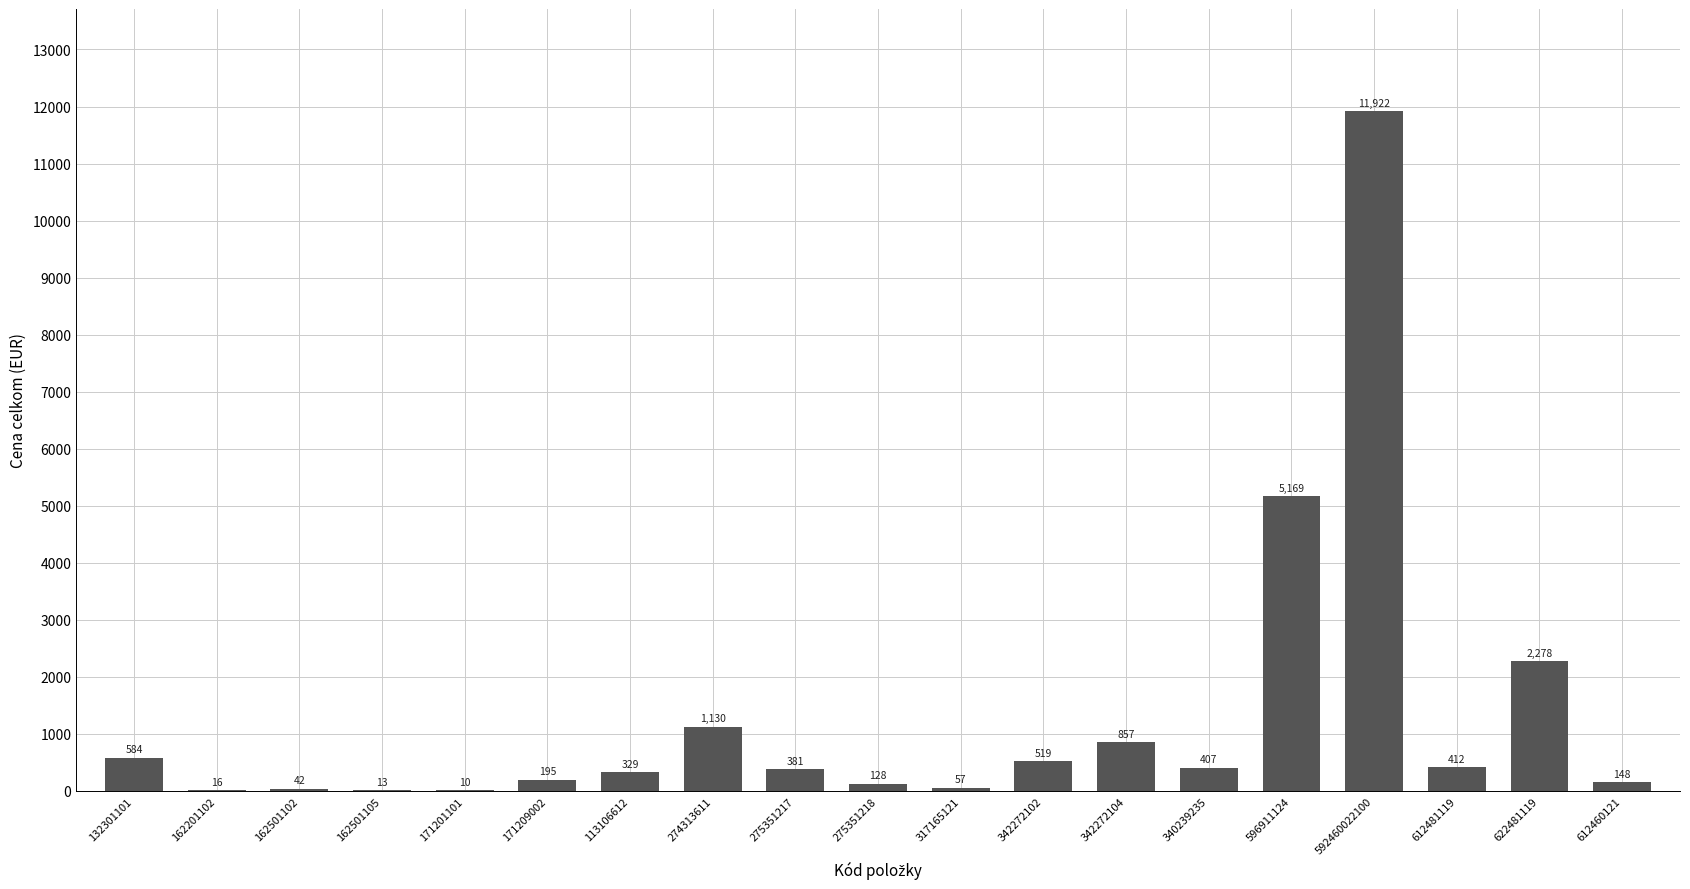

At which category does the chart reach its peak across all series?

592460022100